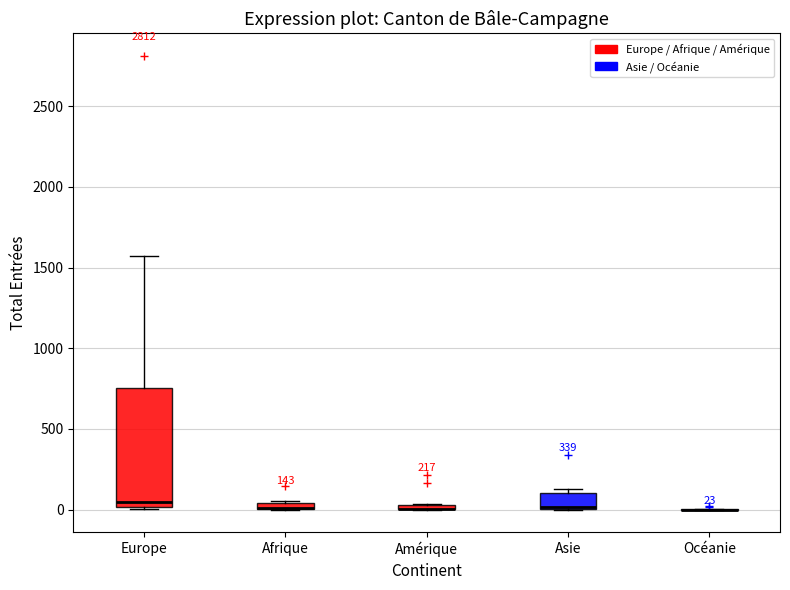

Which box is the tallest, from its lower edge to its upper edge?

Europe